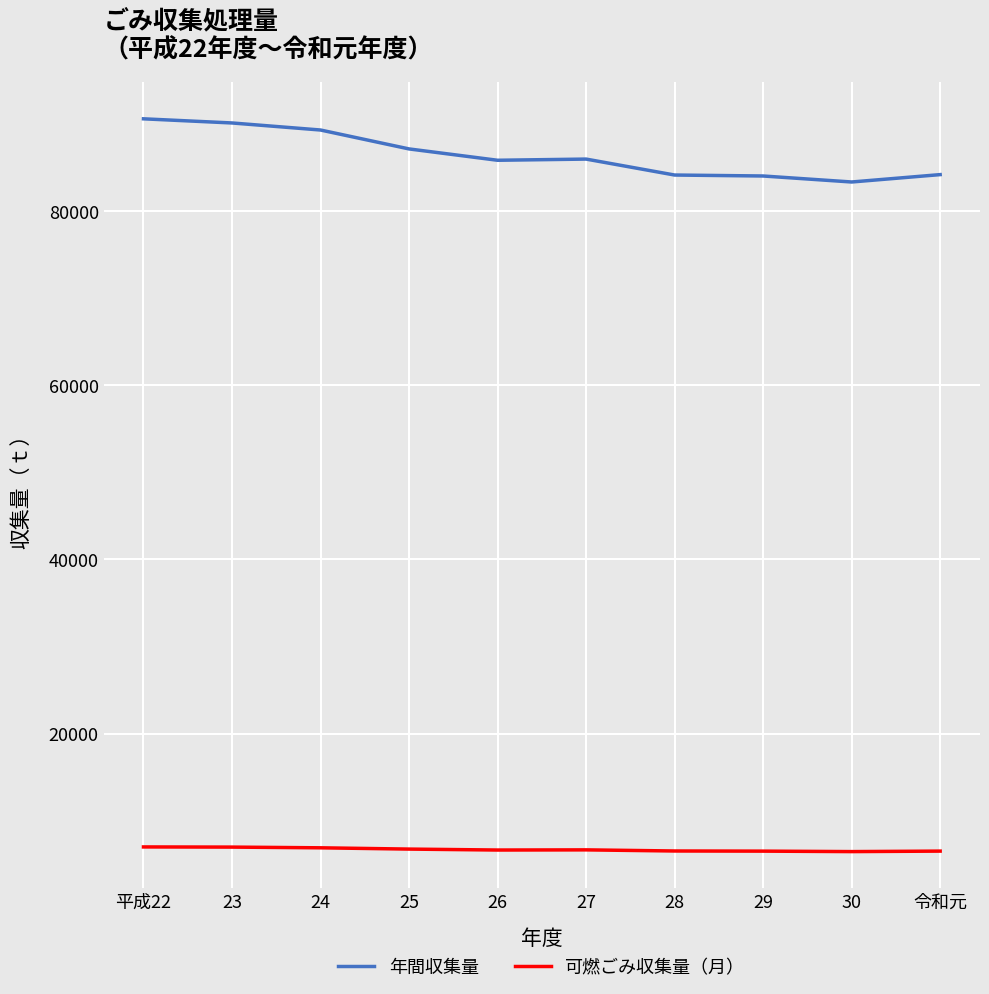

What is the difference between the 可燃ごみ収集量（月） values at 27 and 24?

236.6